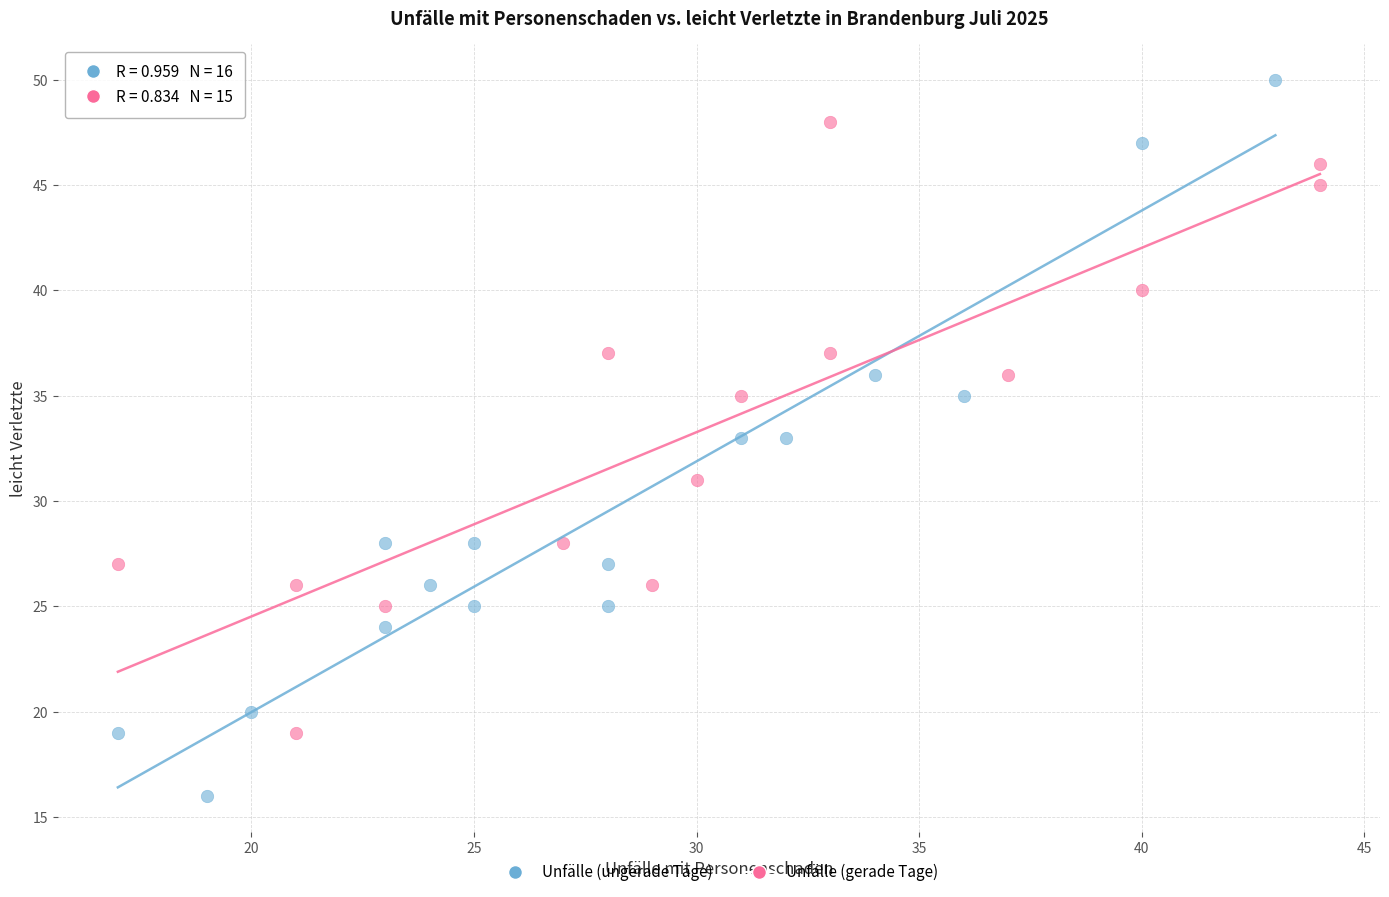

Which series has the widest spread of Y values?

Unfälle (ungerade Tage)